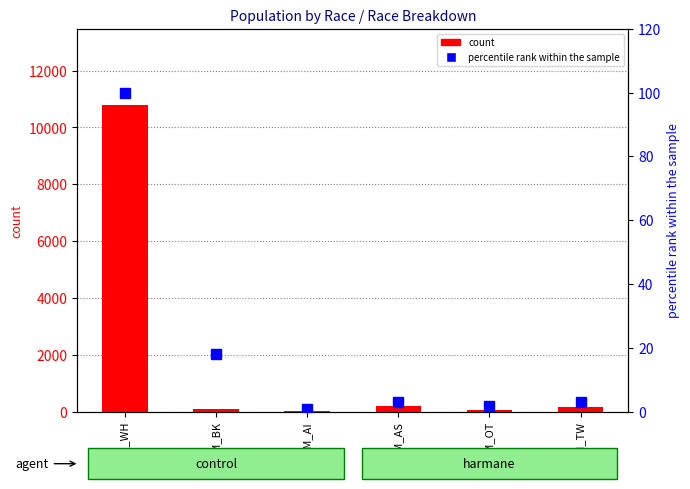

What is the difference between the highest and lowest values at GSM_BK?

77.1